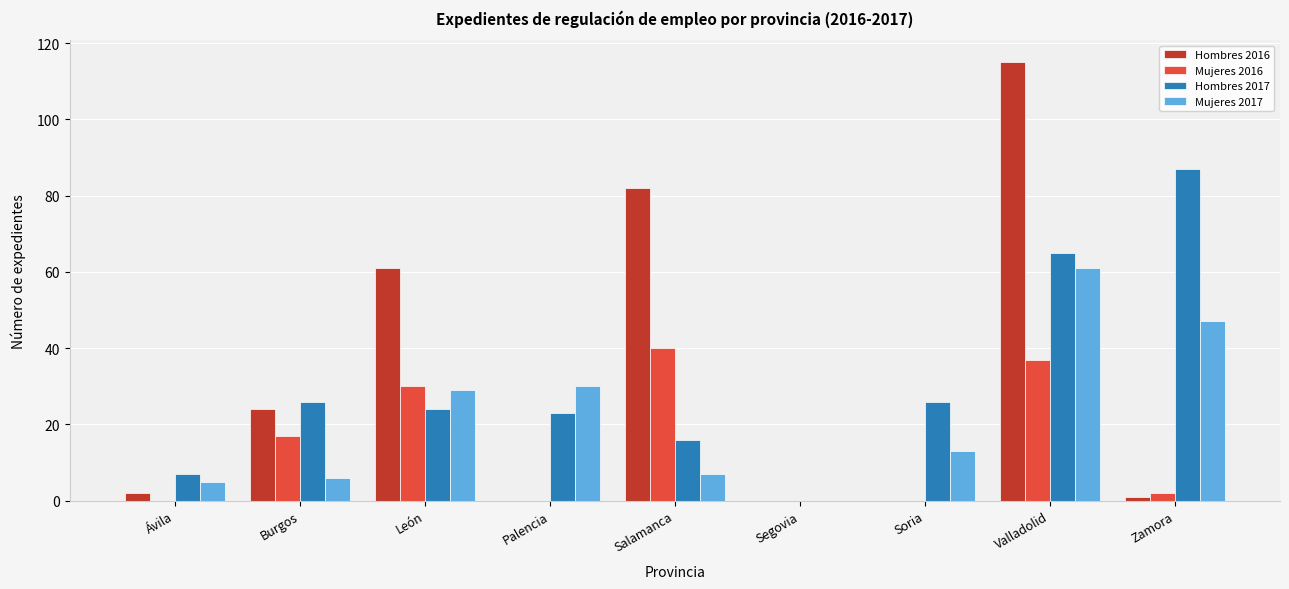

Reading right to left, transcribe all the data shown in this chart.

Hombres 2016: 1	115	0	0	82	0	61	24	2
Mujeres 2016: 2	37	0	0	40	0	30	17	0
Hombres 2017: 87	65	26	0	16	23	24	26	7
Mujeres 2017: 47	61	13	0	7	30	29	6	5